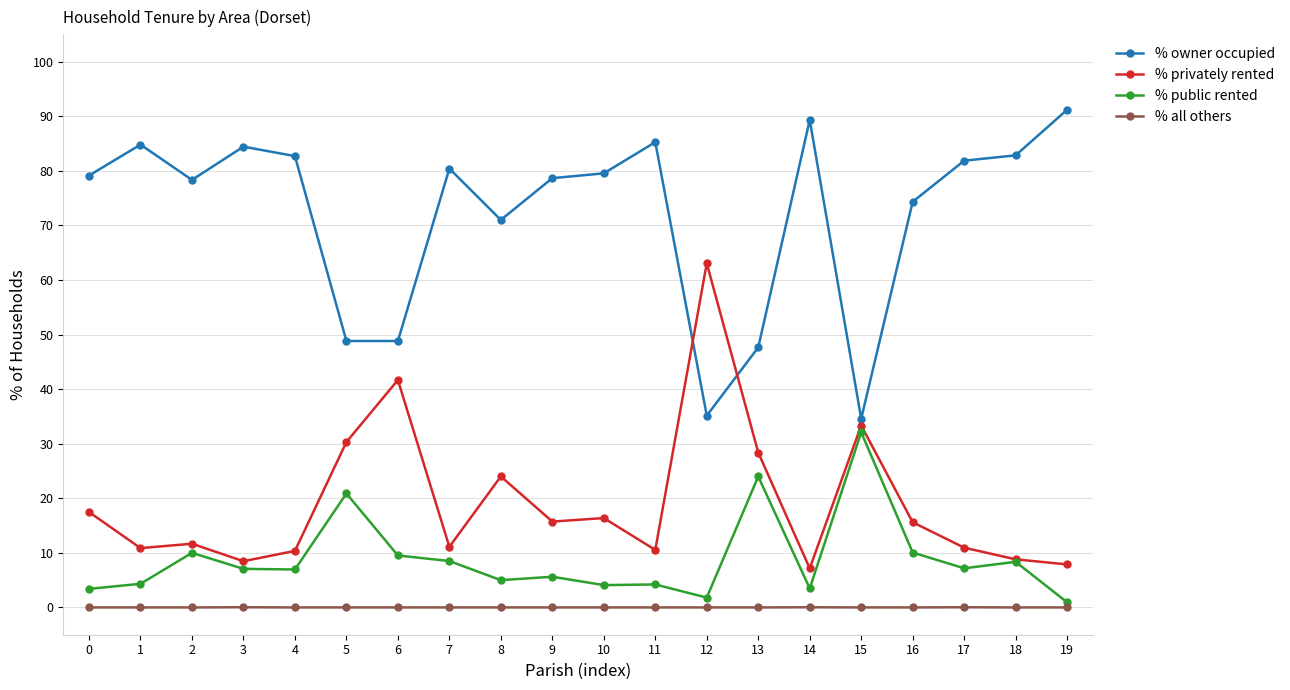

At which category does % owner occupied reach its first local peak?

1